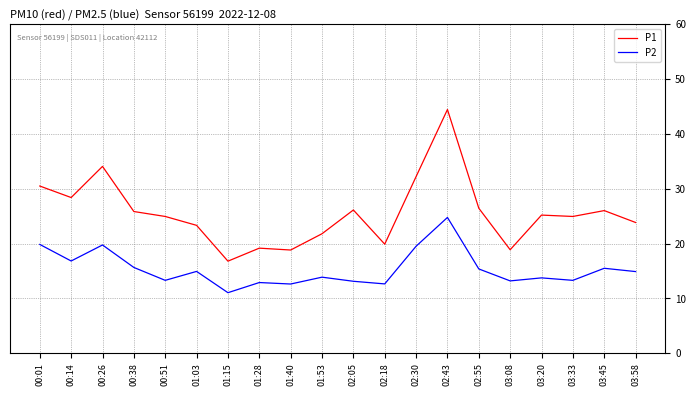

Which series has the widest spread of values?

P1